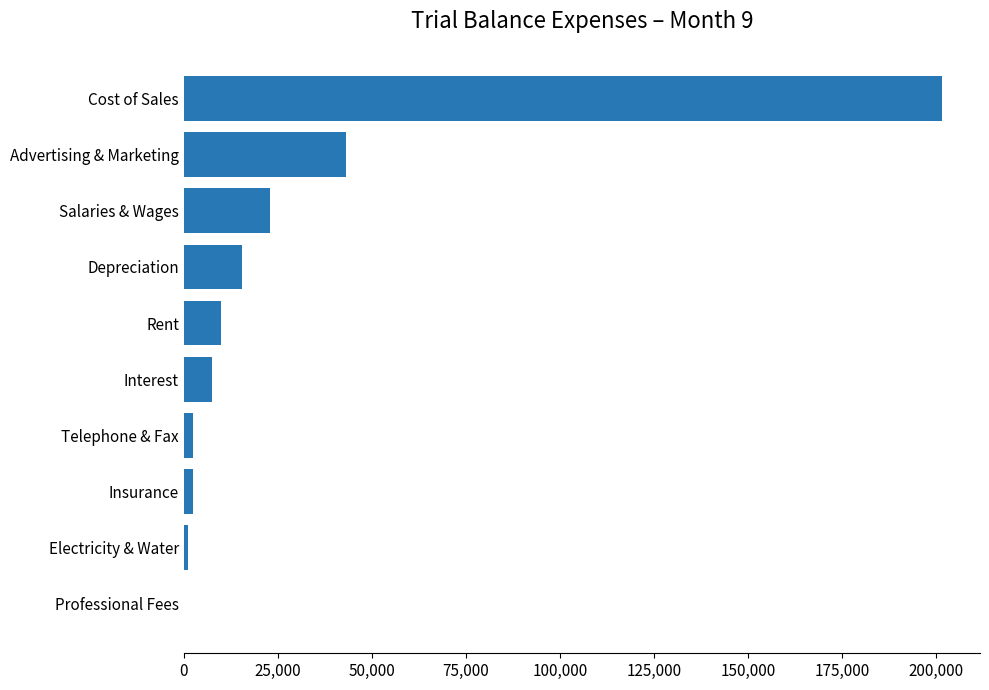

Where is the data nearest to the value 100800?

Advertising & Marketing